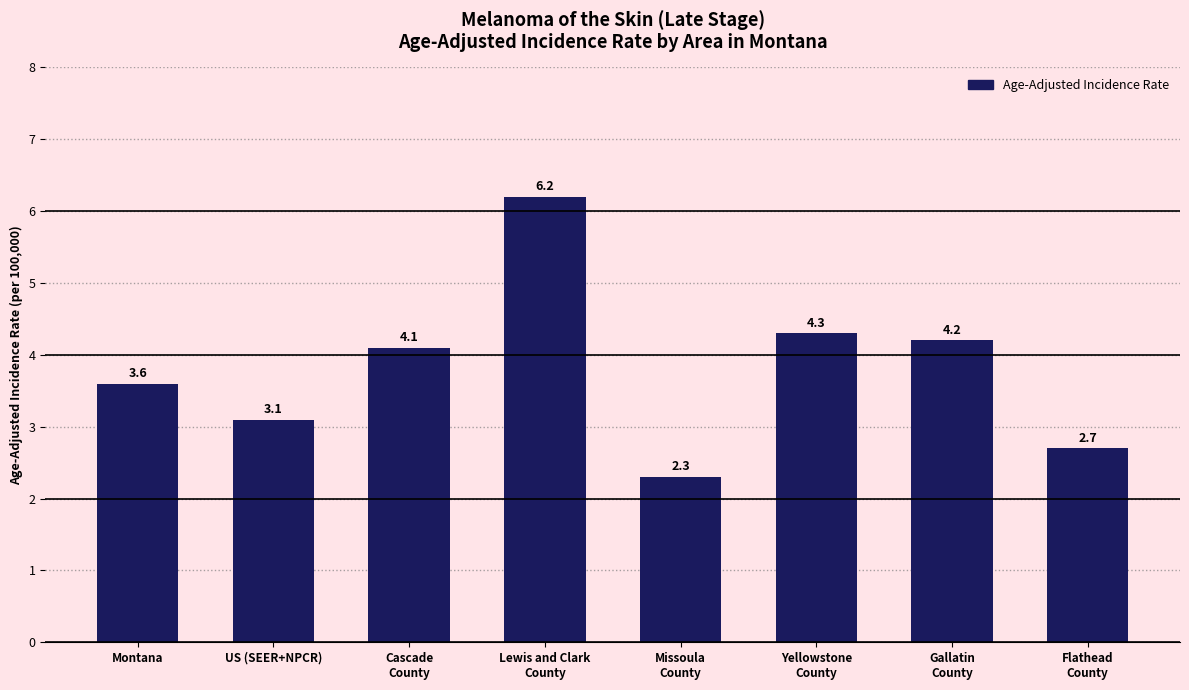

Which has a higher value, Flathead
County or Missoula
County?

Flathead
County